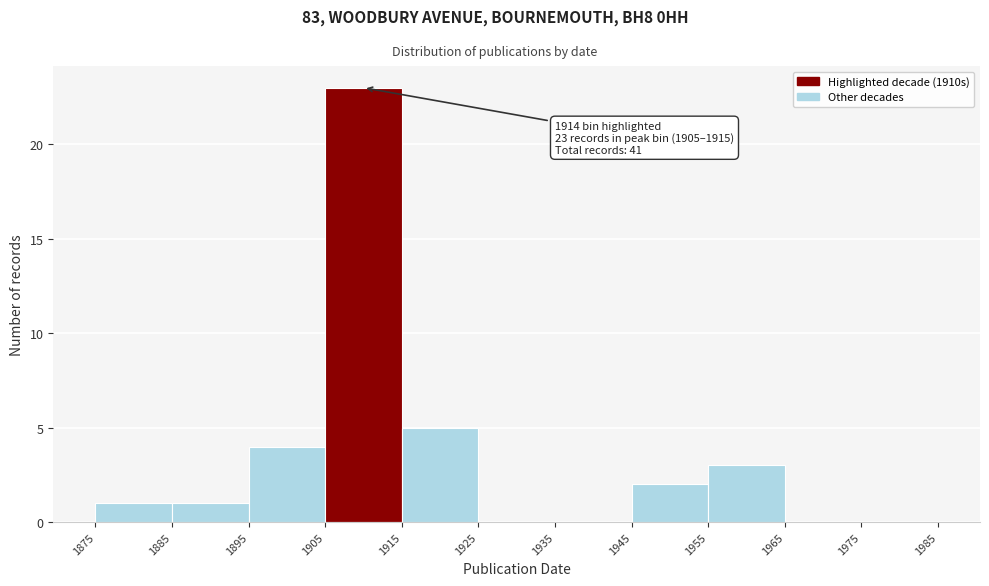

Which range on the x-axis has the tallest bar?

1905 to 1915